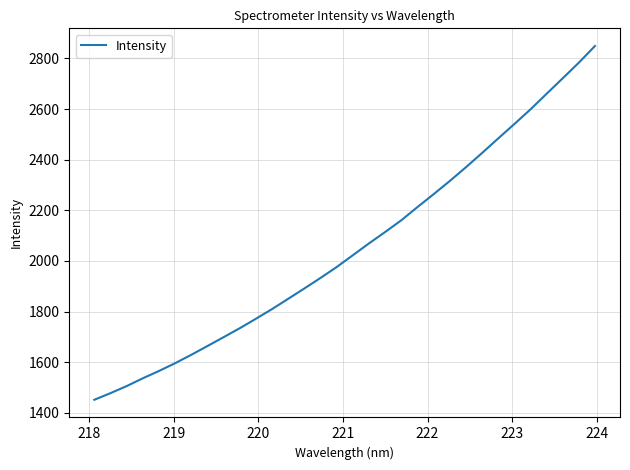

What is the smallest value displayed?

1451.3